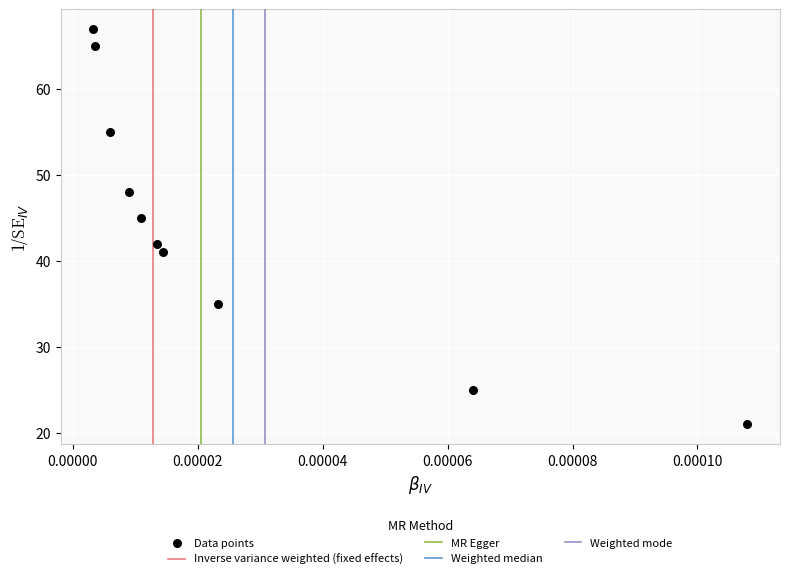

What is the average Y value?

44